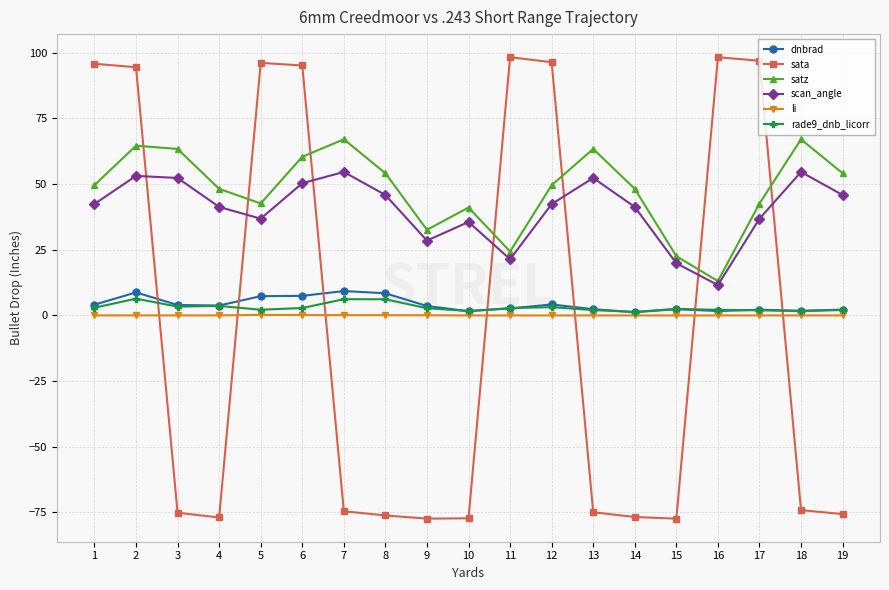

The value of sata at 14 is -76.7. True or false?

True